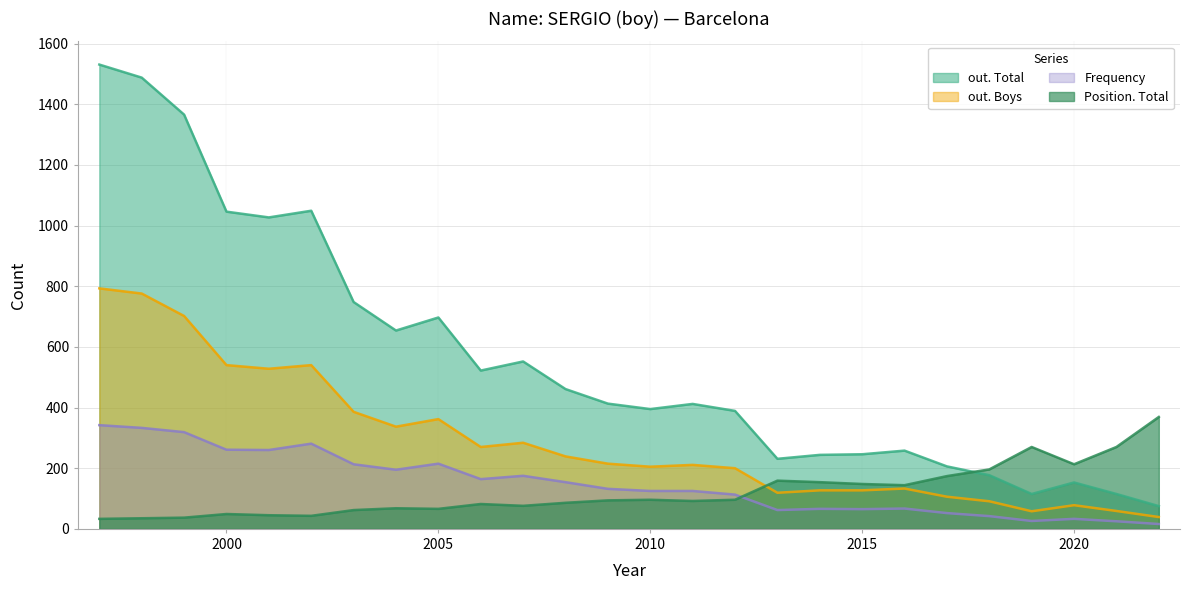

After their last crossing, which series has the higher values: Frequency or Position. Total?

Position. Total